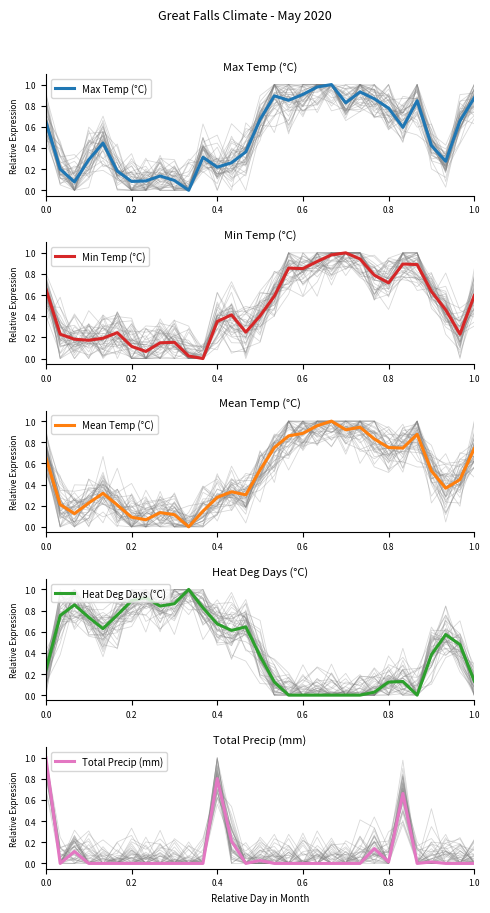

What are all the series names shown in the legend?

Max Temp (°C), Min Temp (°C), Mean Temp (°C), Heat Deg Days (°C), Total Precip (mm)